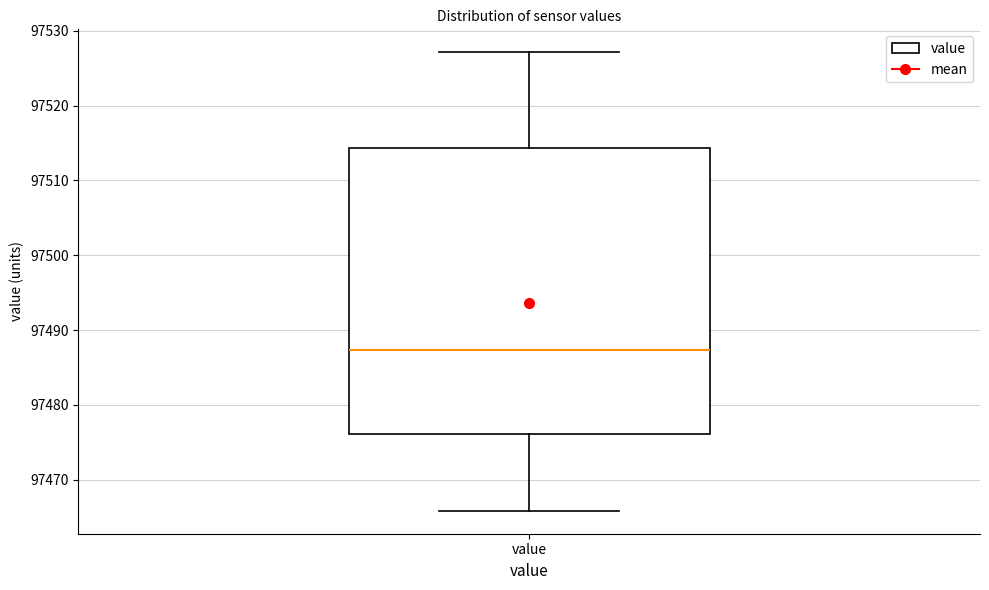

Where does the median line of the box for value sit on the y-axis? The values are not printed on the chart, so give them approximately, as read against the axis.

97487